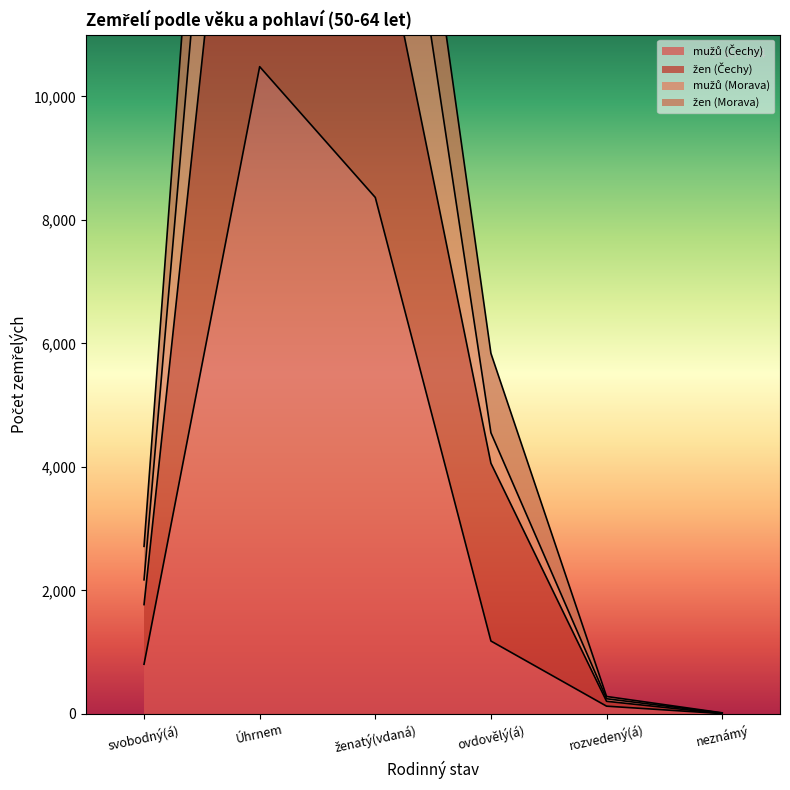

What is the maximum value for mužů (Morava)?

23943